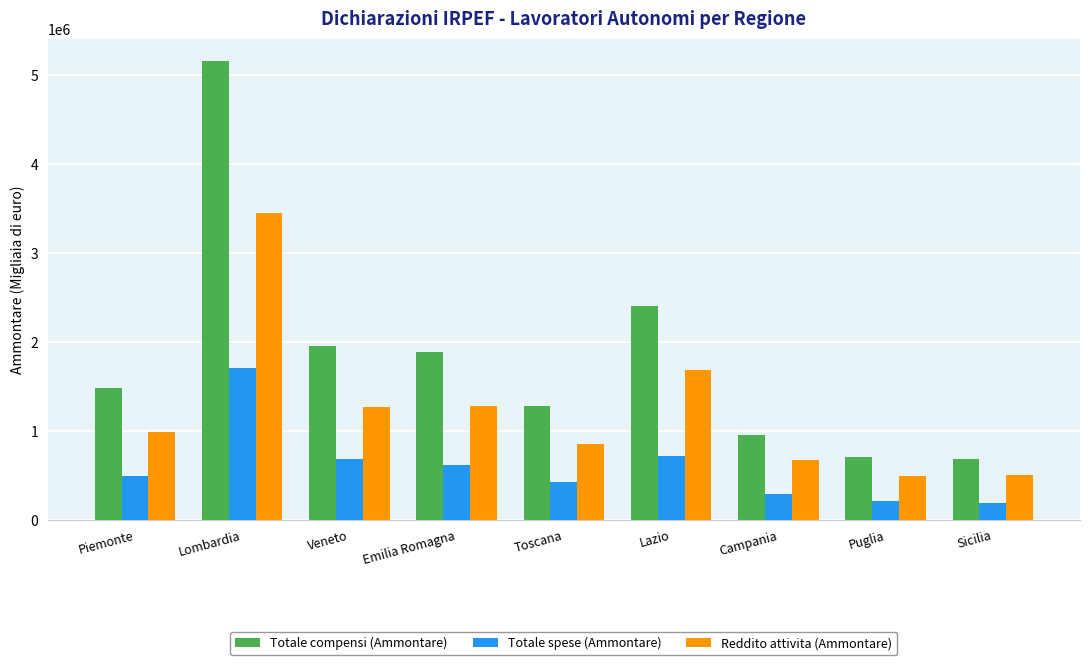

Count the number of categories in the chart.

9